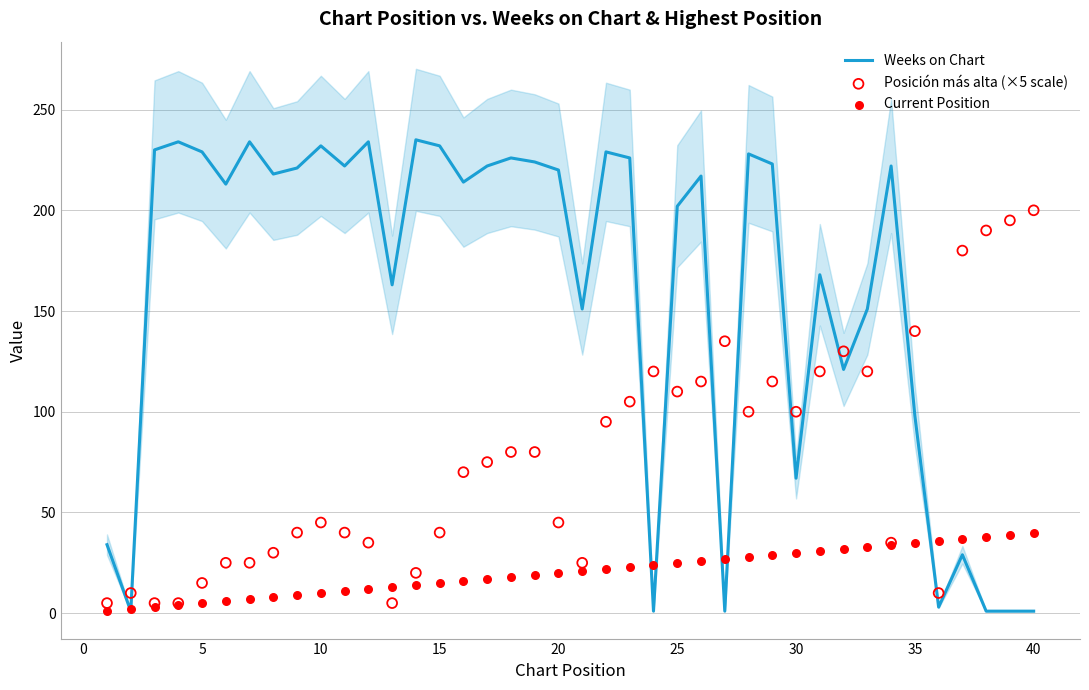

Which series has the largest Y range (max minus min)?

Weeks on Chart